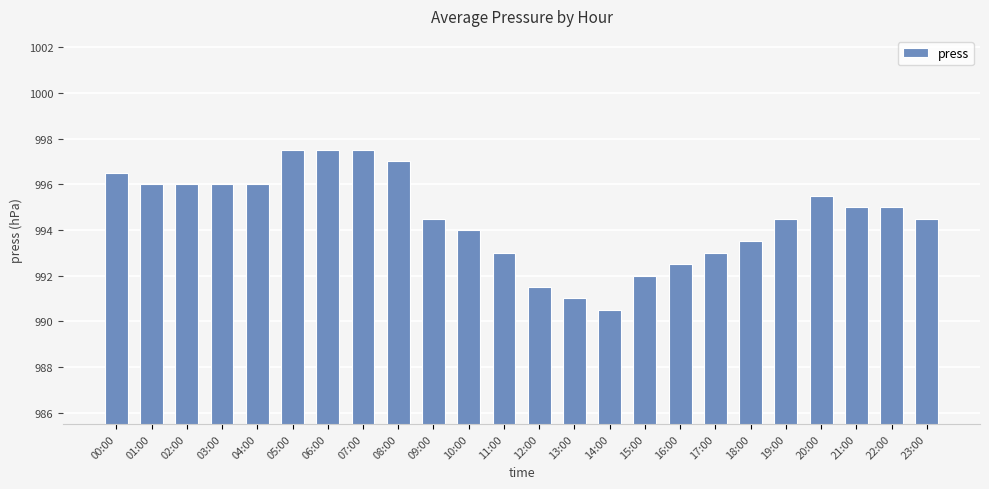

What value does the data have at 21:00?

995.0